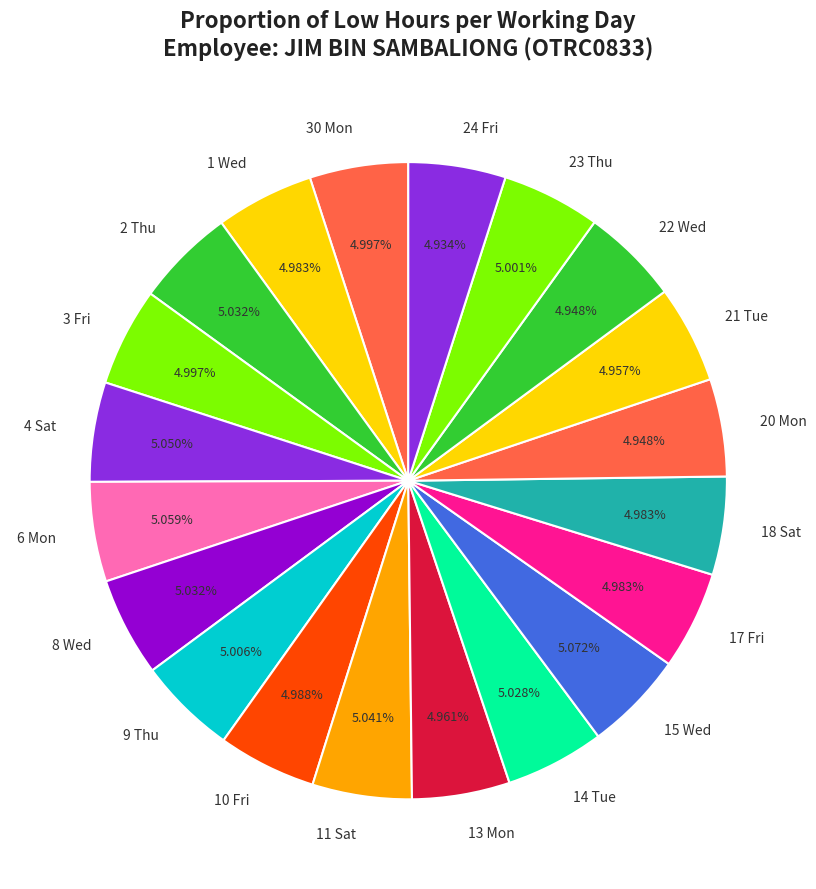

To the nearest percent, what portion does 24 Fri represent?

5%